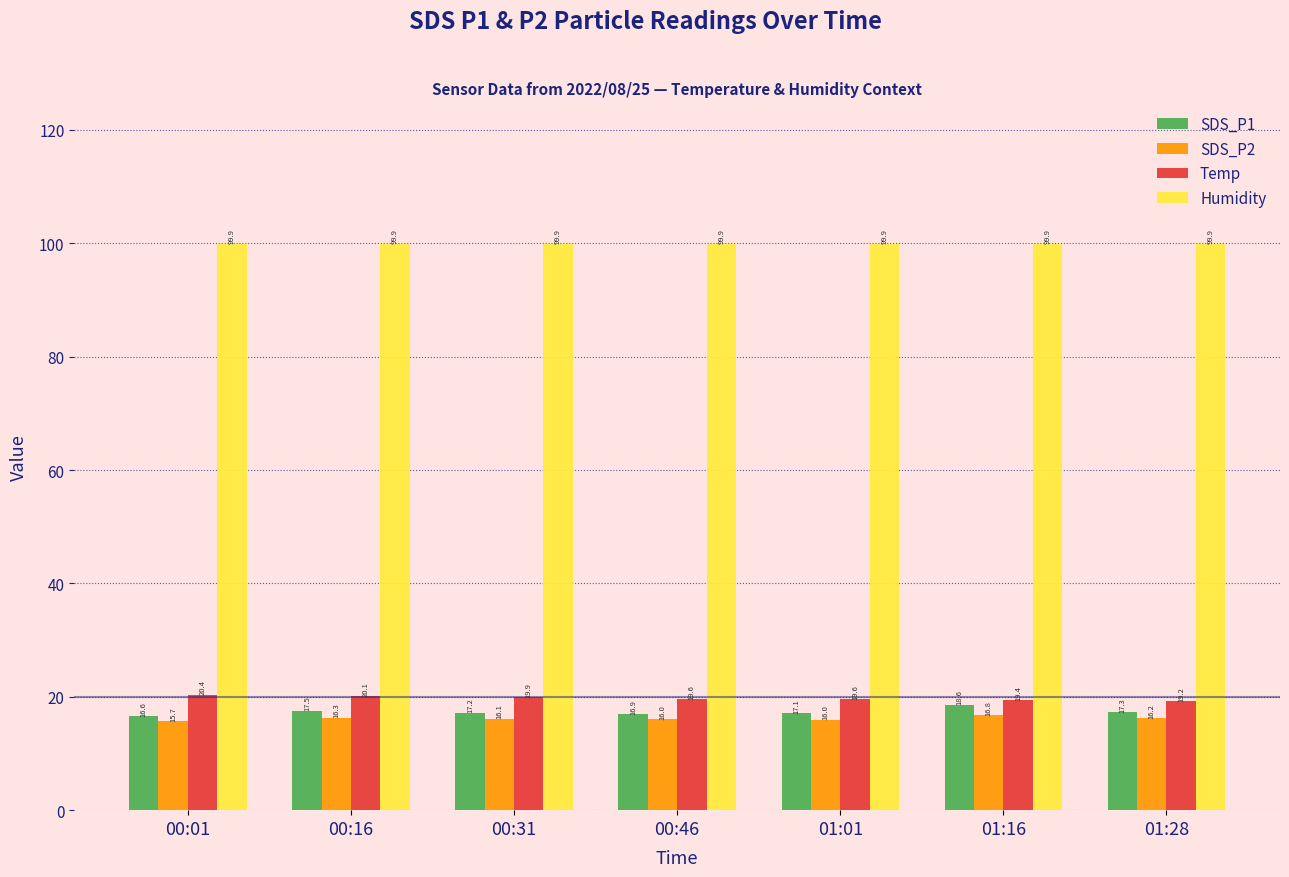

Which category has the highest value in the Temp series?

00:01